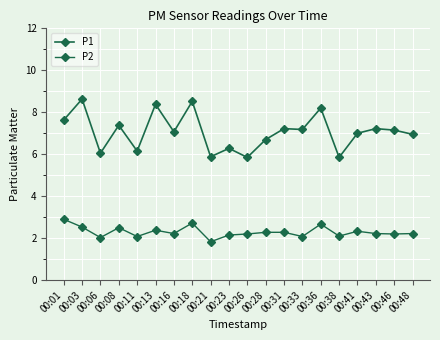

At which label is P2 closest to 2?

00:06